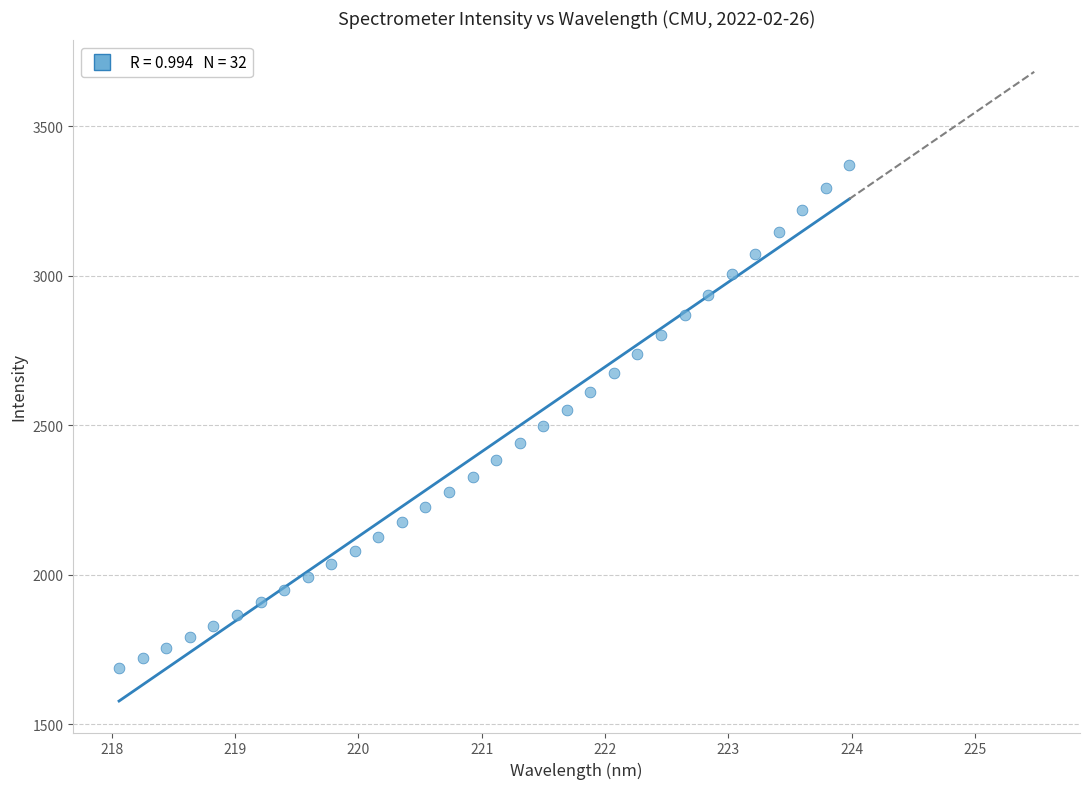

What is the range of X values (max minus min)?

5.9